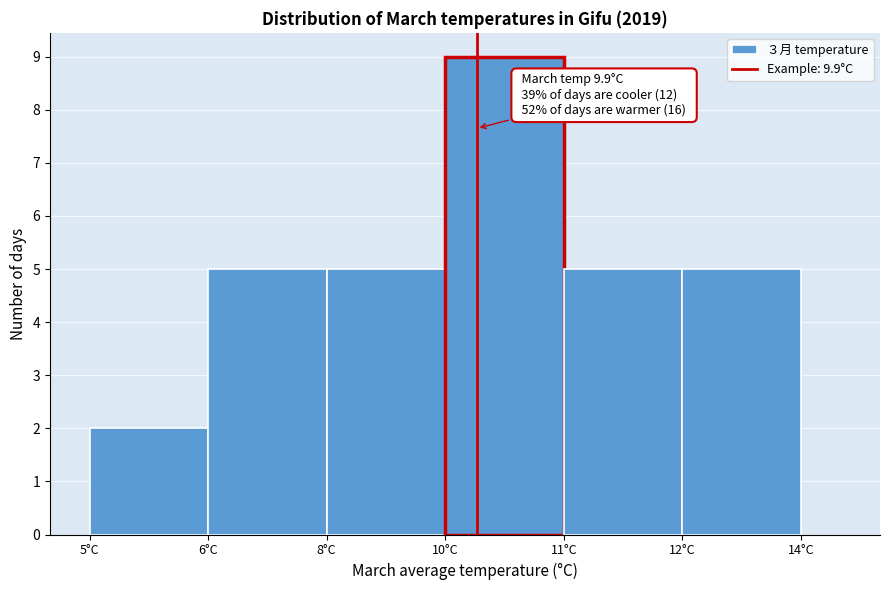

Reading right to left, extract all data points from this chart.

12°C=5	11°C=5	10°C=9	8°C=5	6°C=5	5°C=2